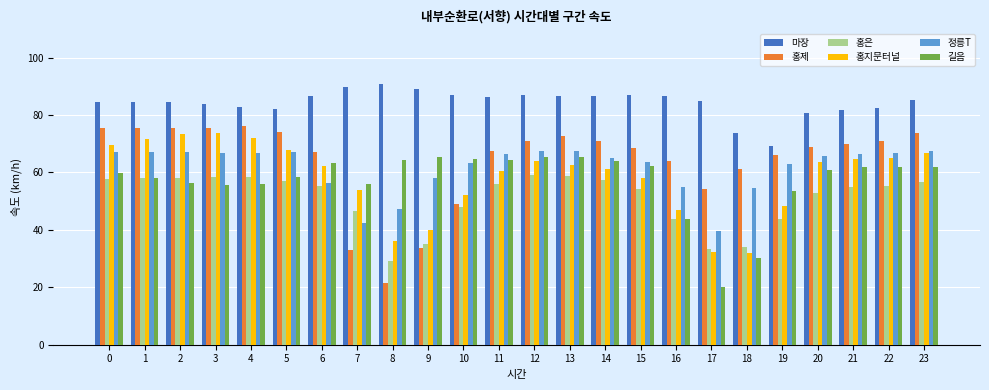

What is the difference between the maximum and minimum values in the 마장 series?

21.8